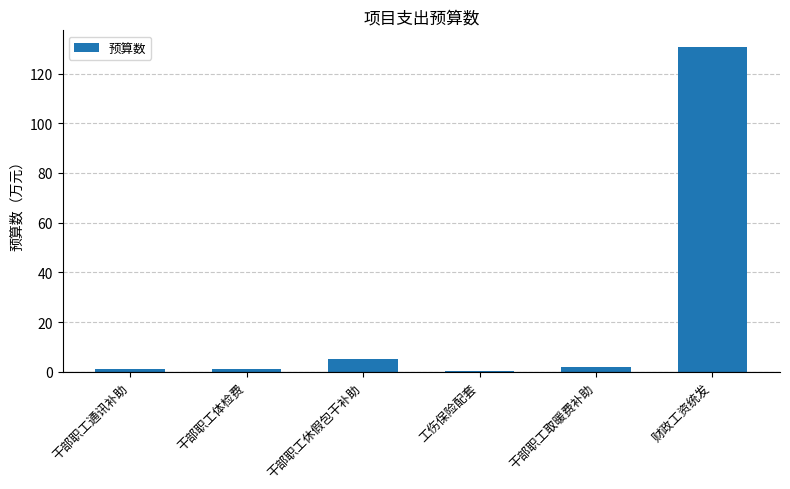

What is the greatest value displayed?

130.8